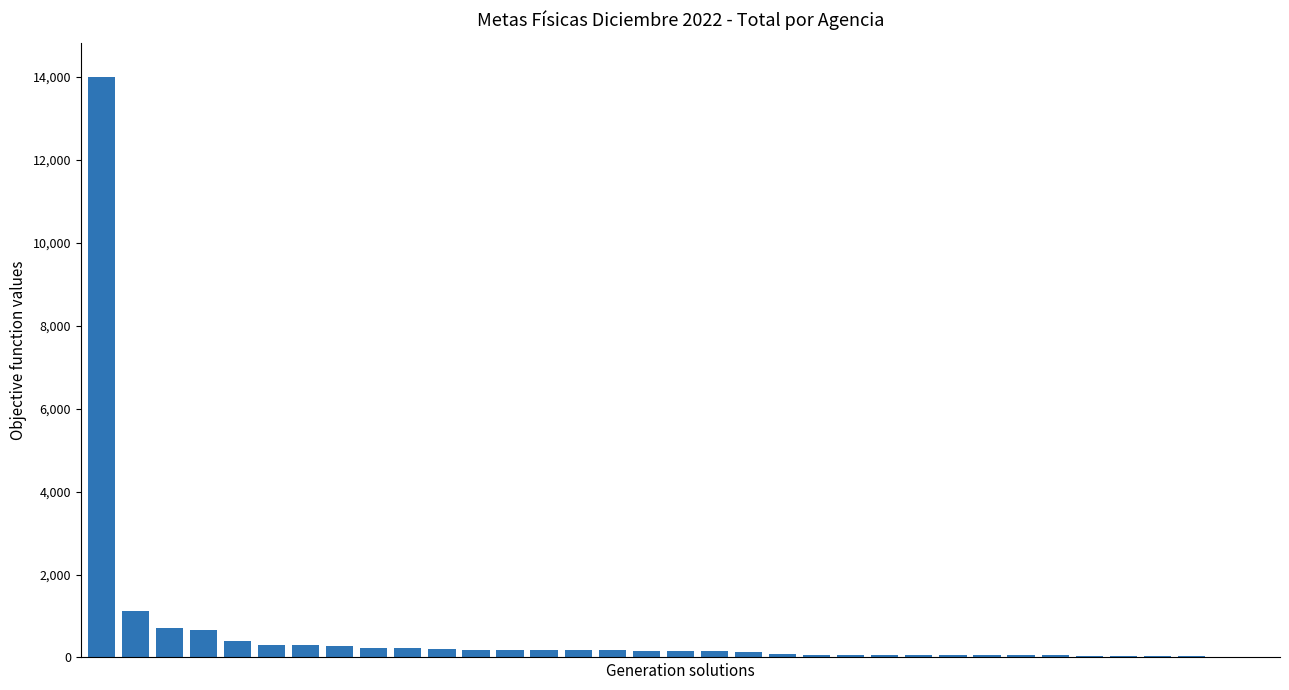

What is the greatest value displayed?

13991